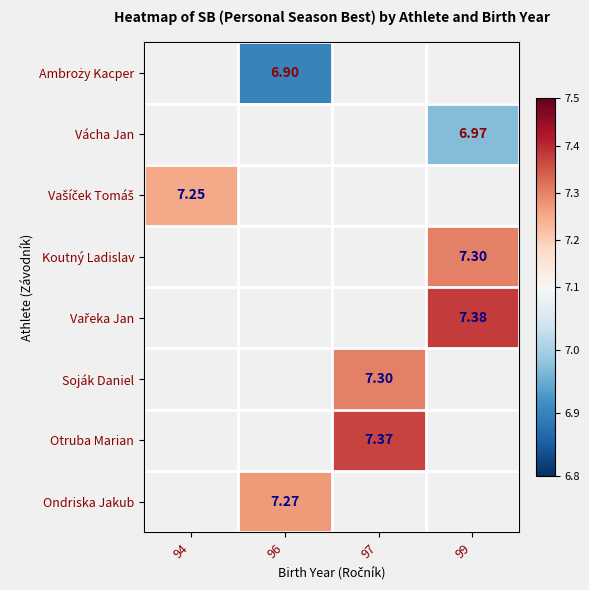

At which category does the chart reach its minimum across all series?

96